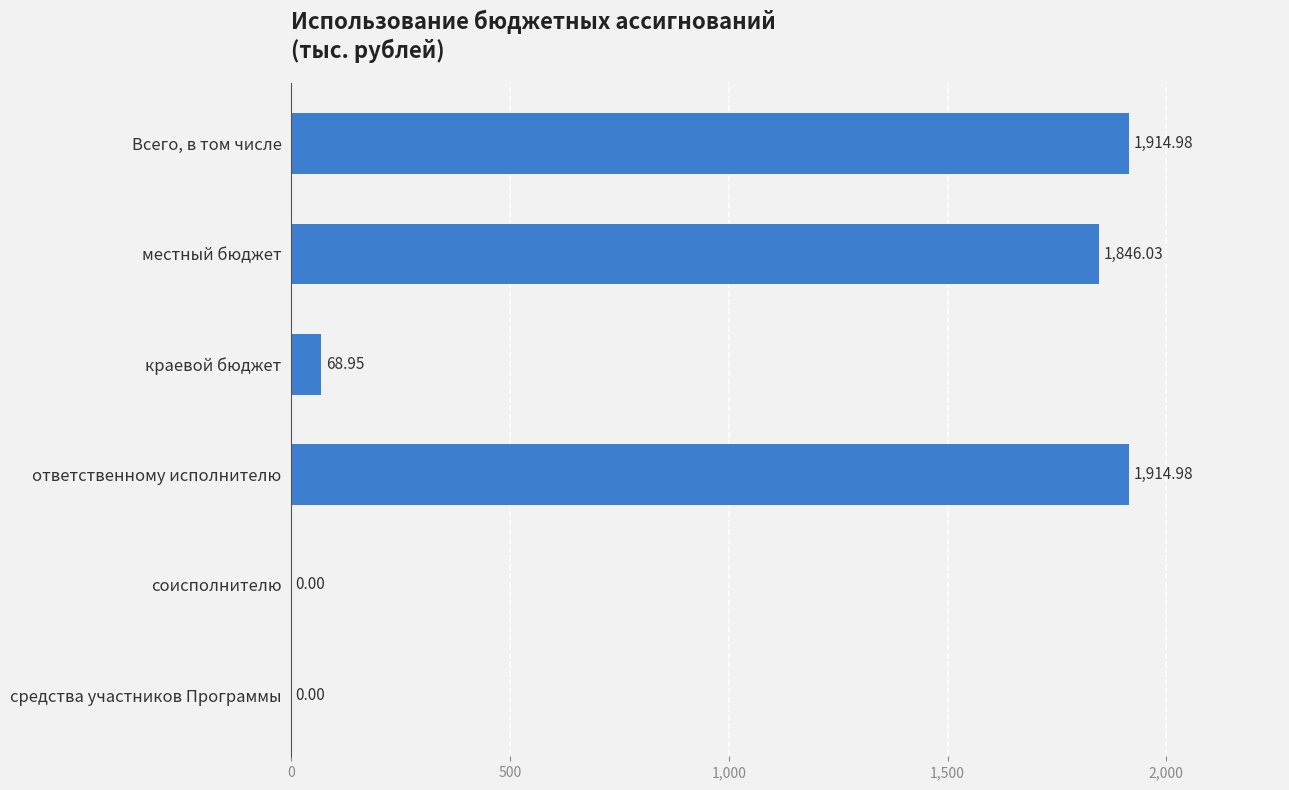

What is the sum of the values at краевой бюджет and соисполнителю?

69.0